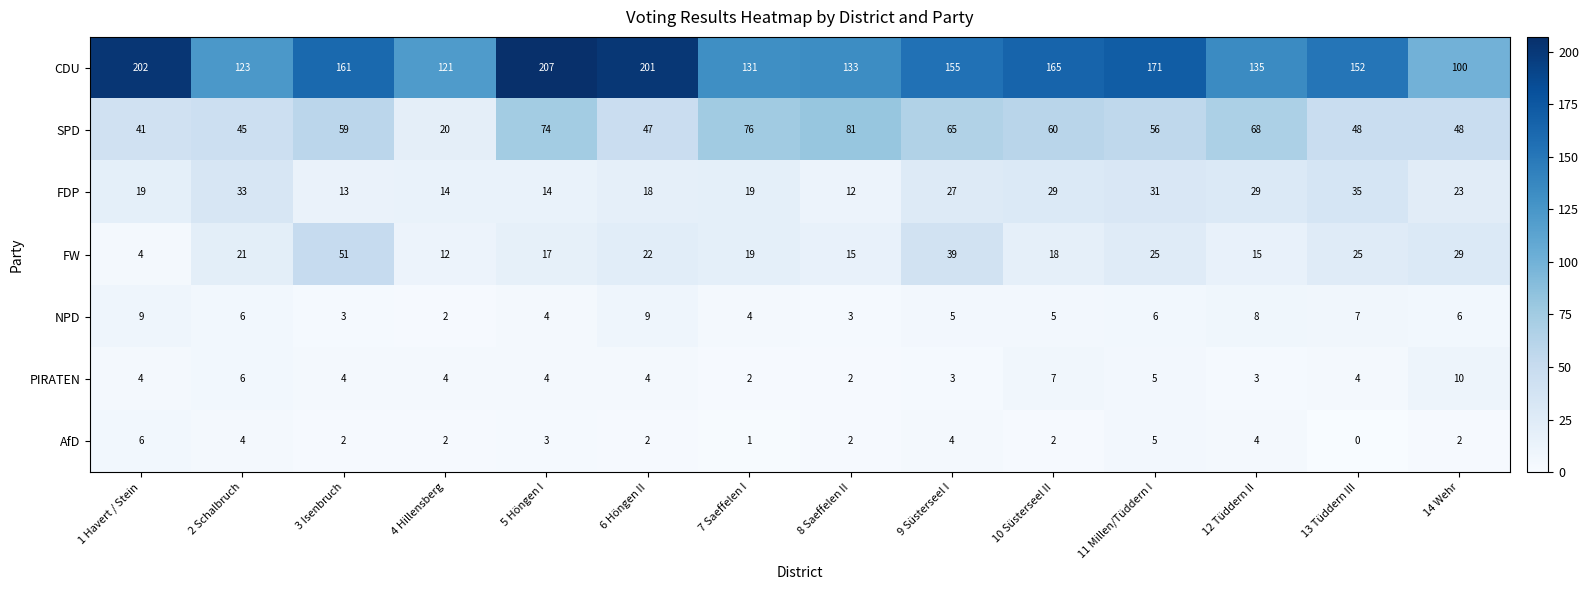

Where is CDU nearest to the value 153?

13 Tüddern III